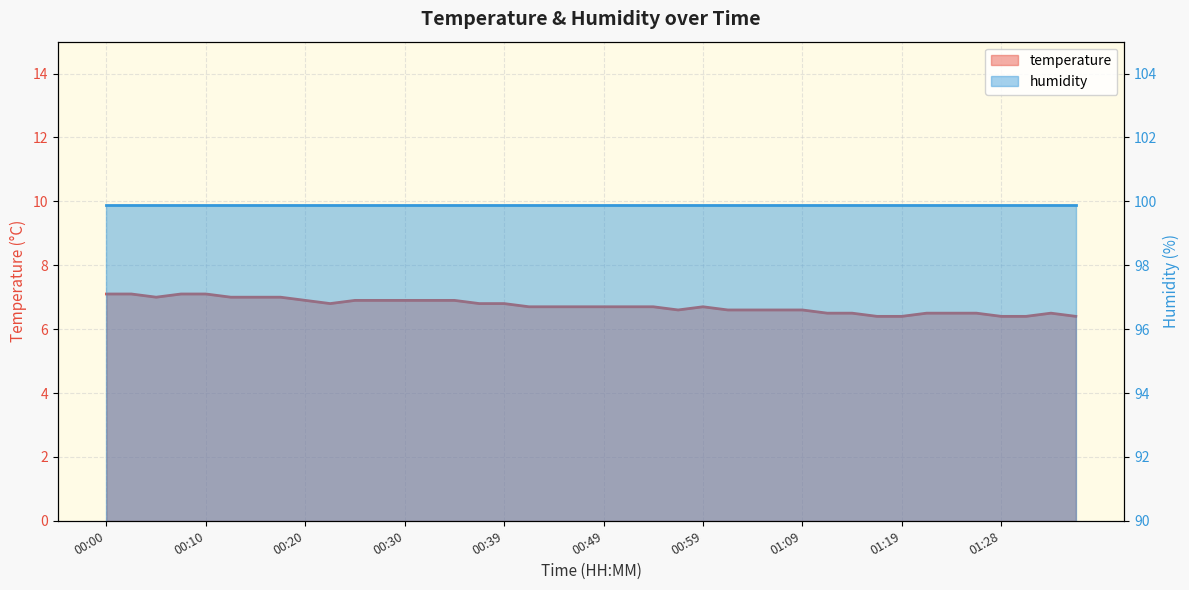

Is it true that the value at 00:42 is 6.7?

True